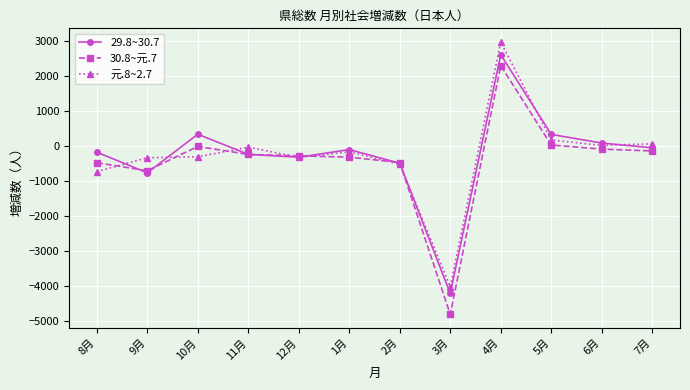

What is the total value across all series at 5月?

533